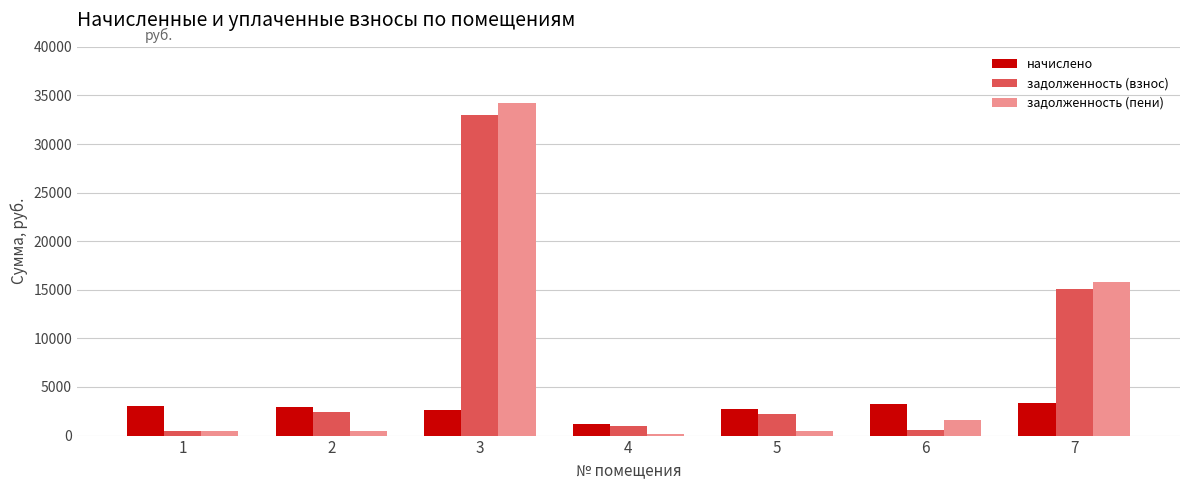

Between 4 and 5, which series saw the biggest shift?

начислено